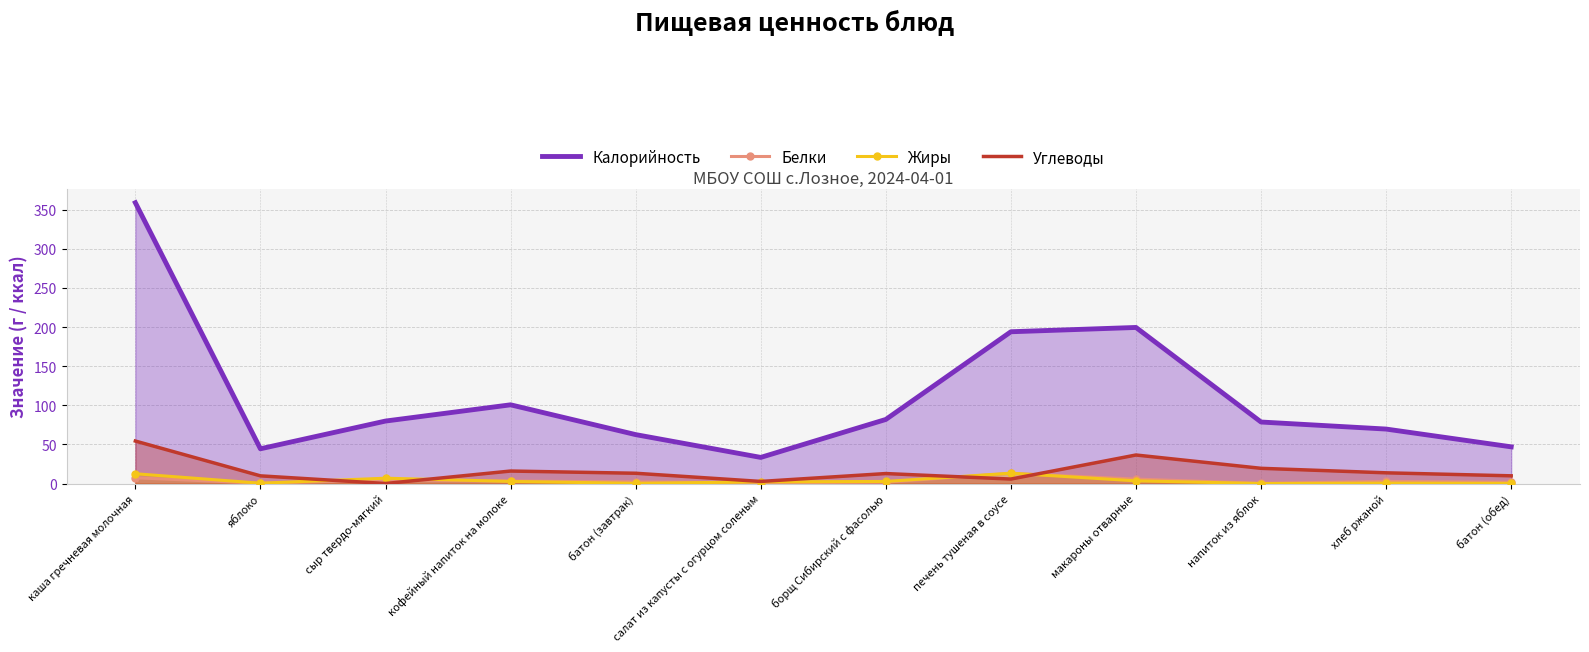

Does the chart have visible grid lines?

Yes